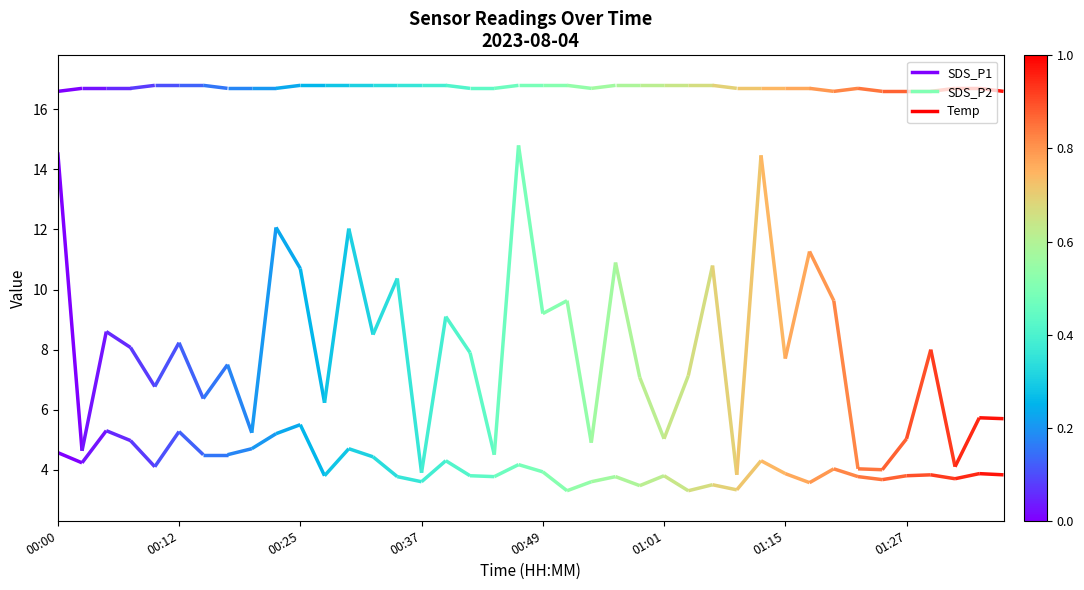

What position from the left is 00:15?

7